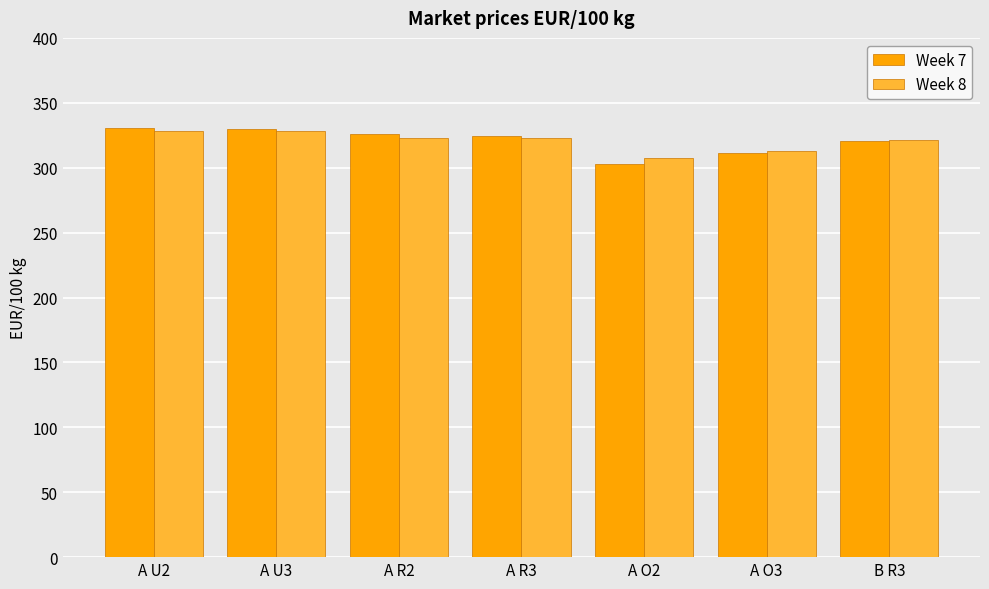

What is the greatest value displayed?

330.6